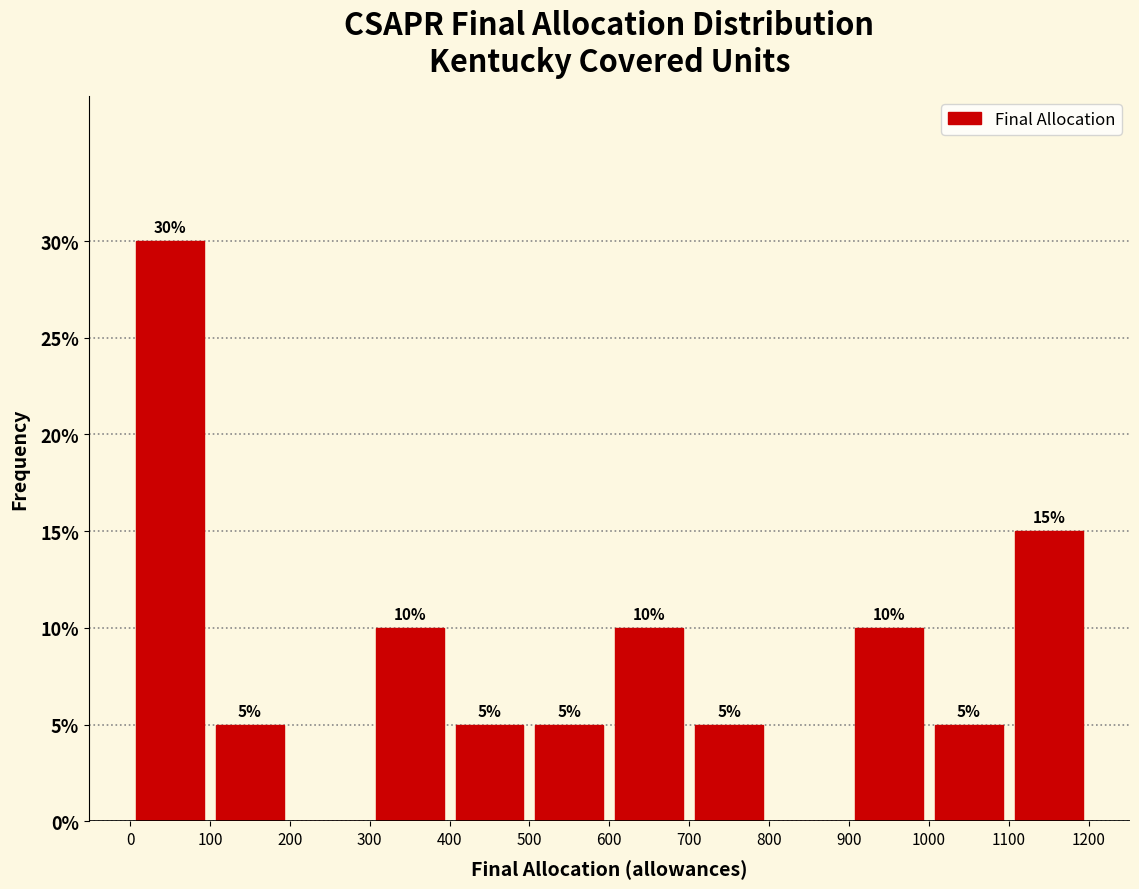

Over which range of the x-axis is the bar tallest?

0 to 100